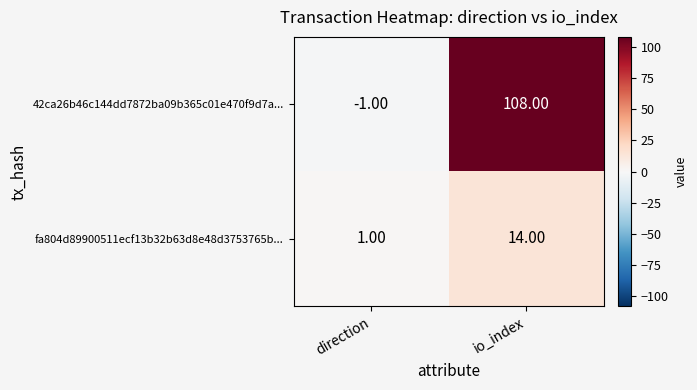

Where is fa804d89900511ecf13b32b63d8e48d3753765b... nearest to the value 7?

direction